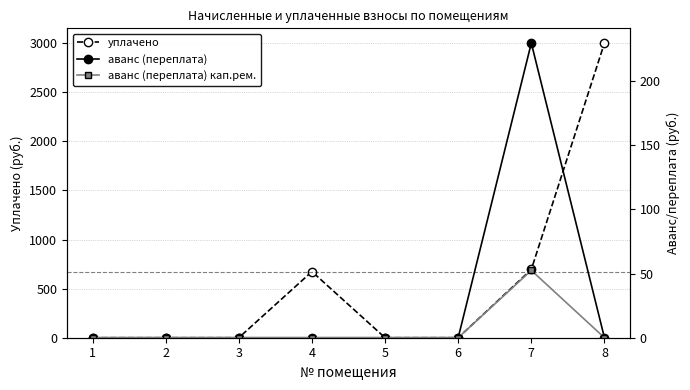

Which category has the highest value across all series?

8